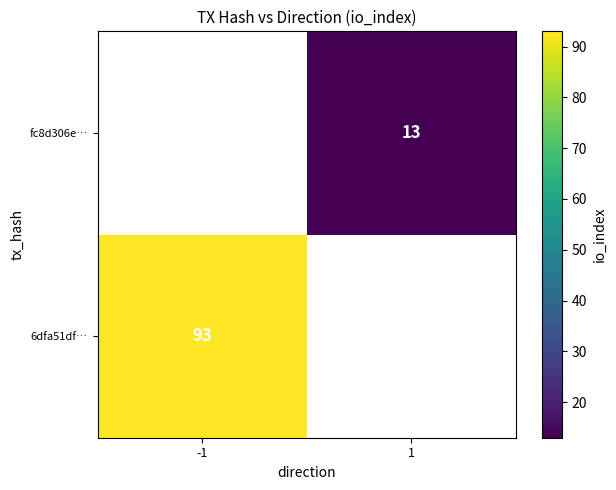

True or false: fc8d306e… has a value of 8 at 1.

False